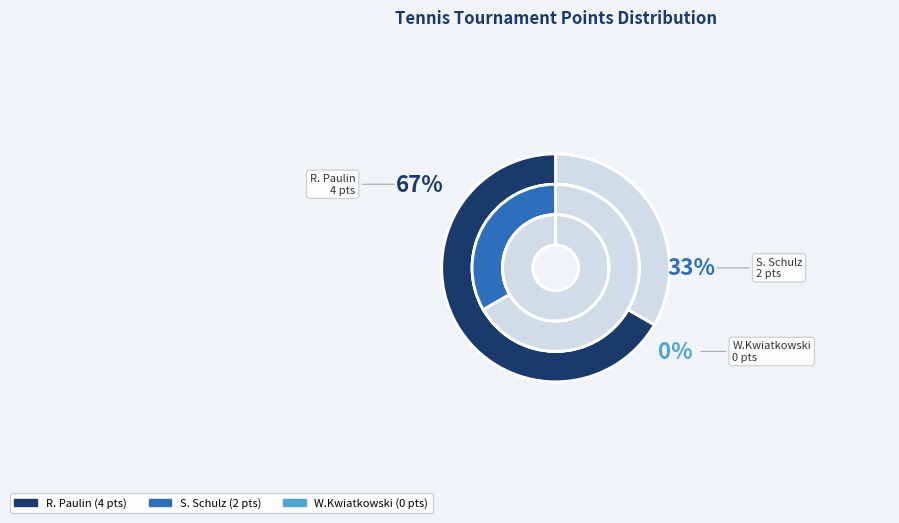

How many slices are in this pie chart?

3